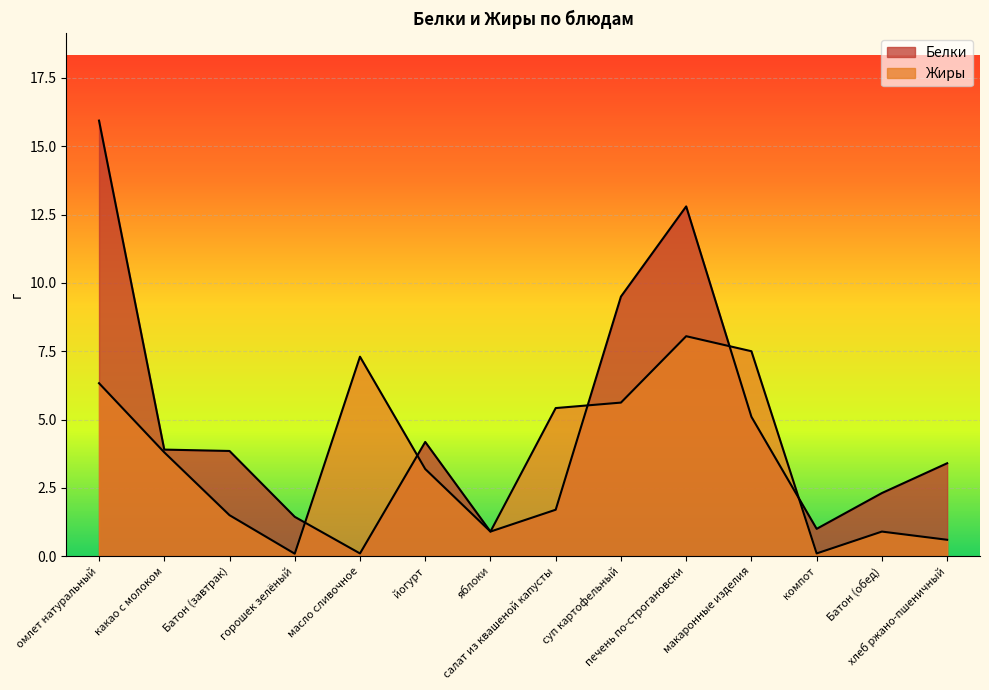

What is the sum of the Белки values at суп картофельный and йогурт?

13.7